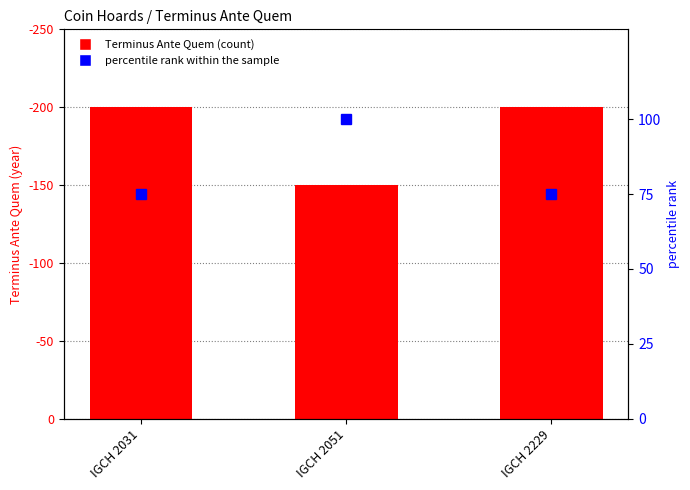

What is the difference between the maximum and minimum values in the Terminus Ante Quem series?

50